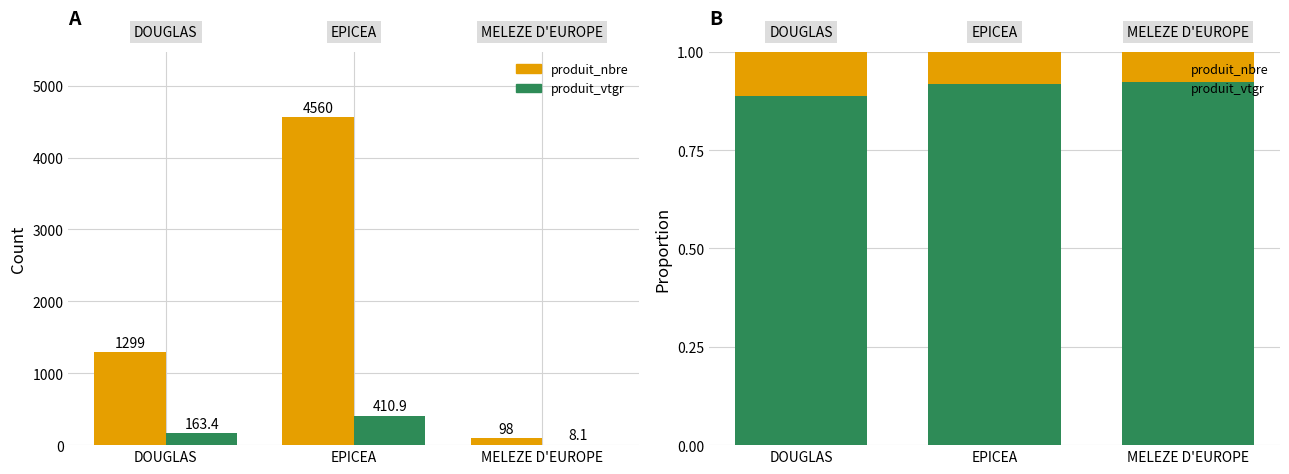

What is the label of the 1st bar from the left?

DOUGLAS